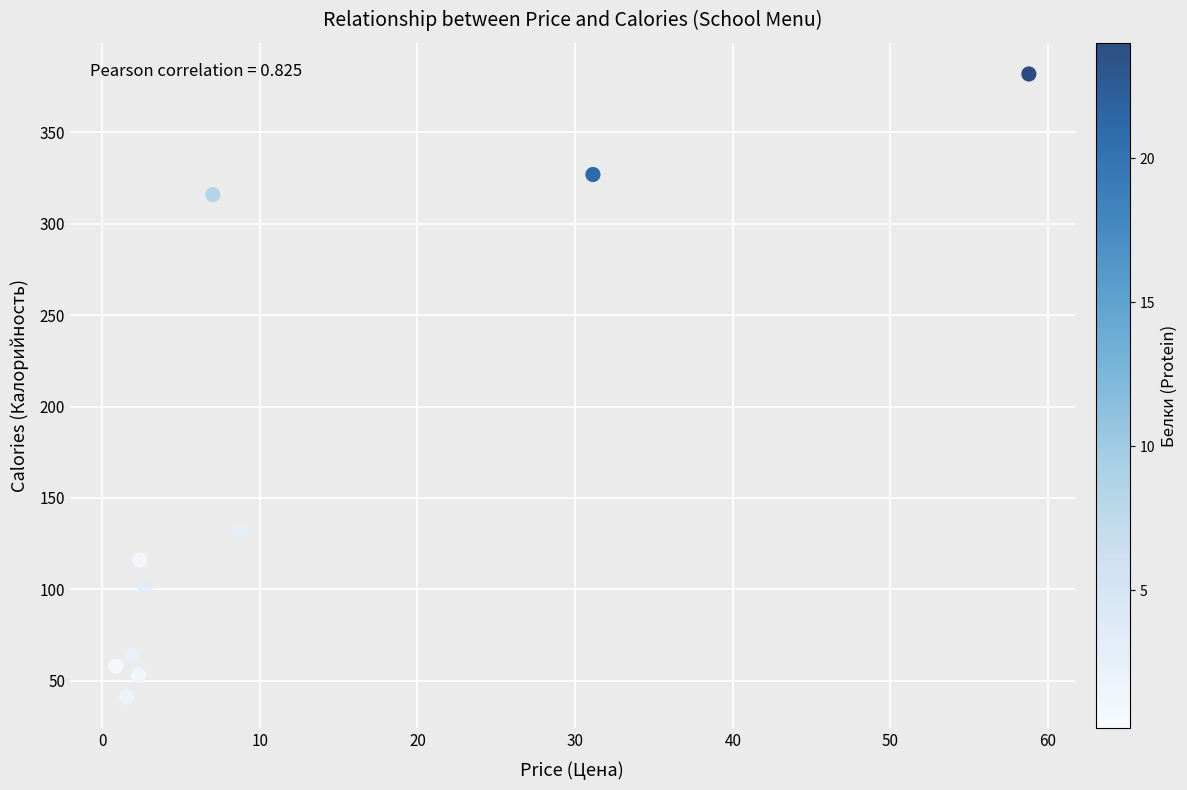

What Y value in the scatter plot is closest to 211?

132